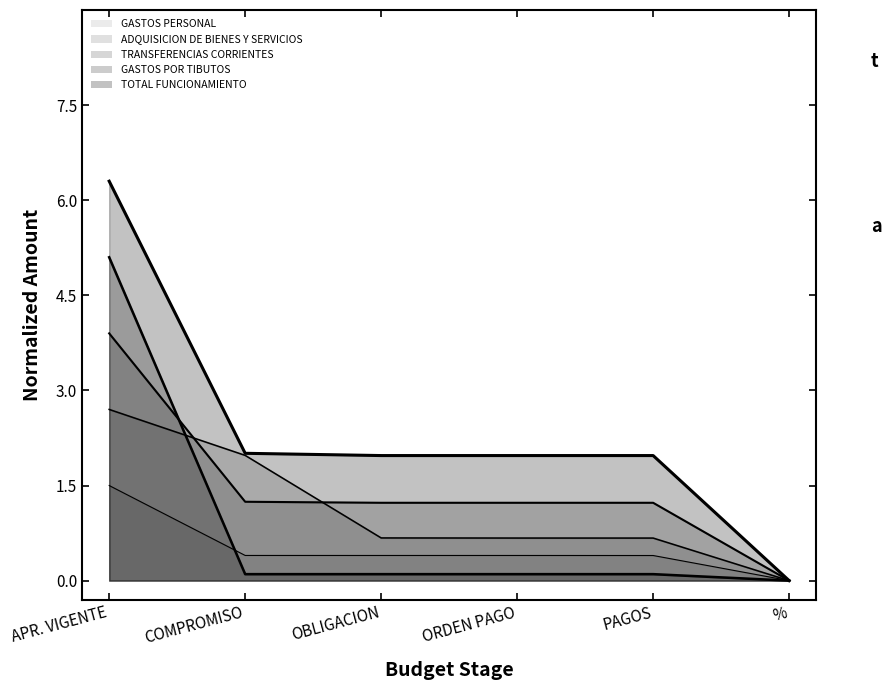

How many lines are shown in the chart?

5